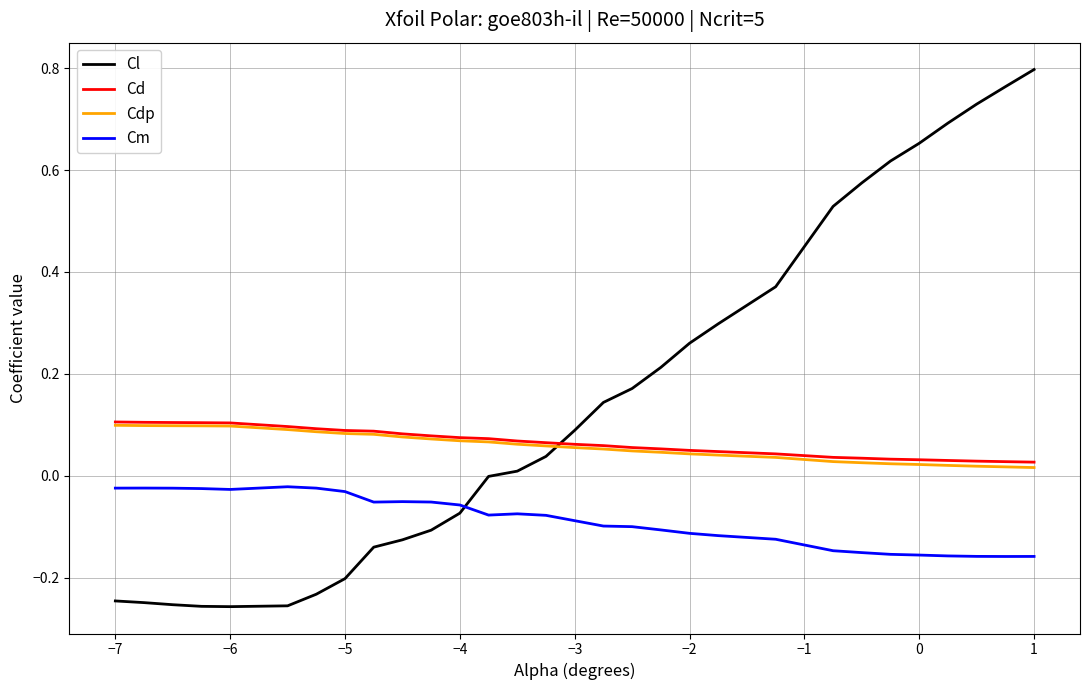

How many times do Cl and Cdp cross each other?

1